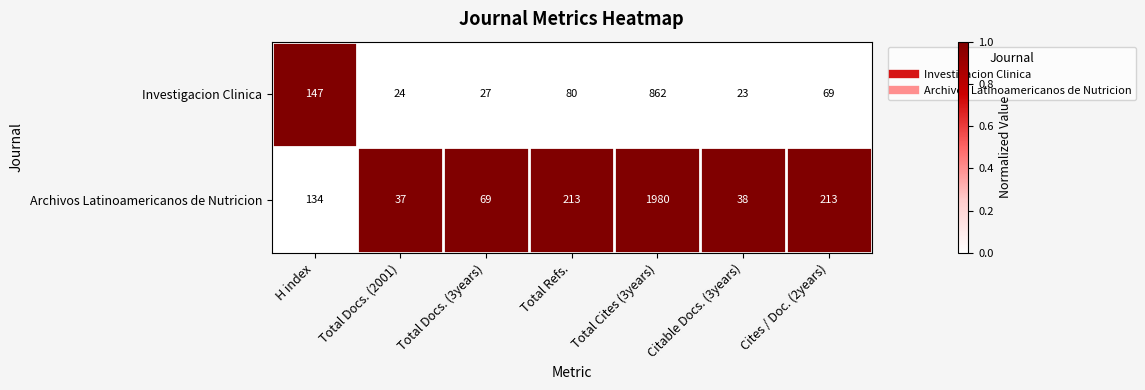

Which category has the highest value across all series?

Total Cites (3years)